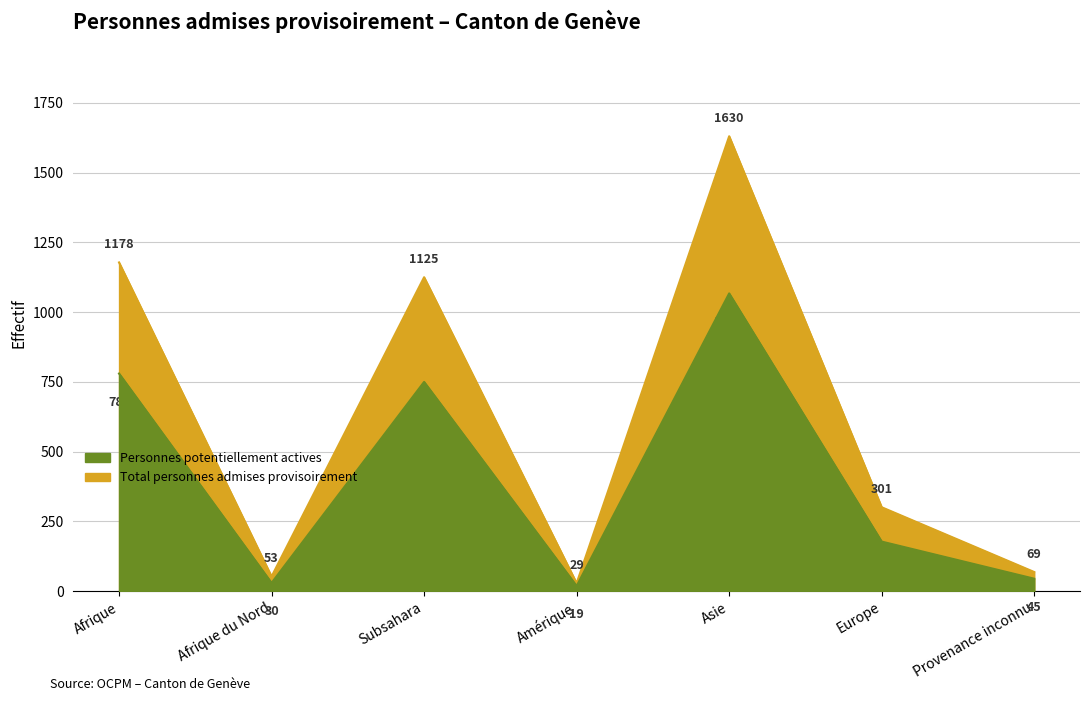

What are all the series names shown in the legend?

Total personnes admises provisoirement, Personnes potentiellement actives